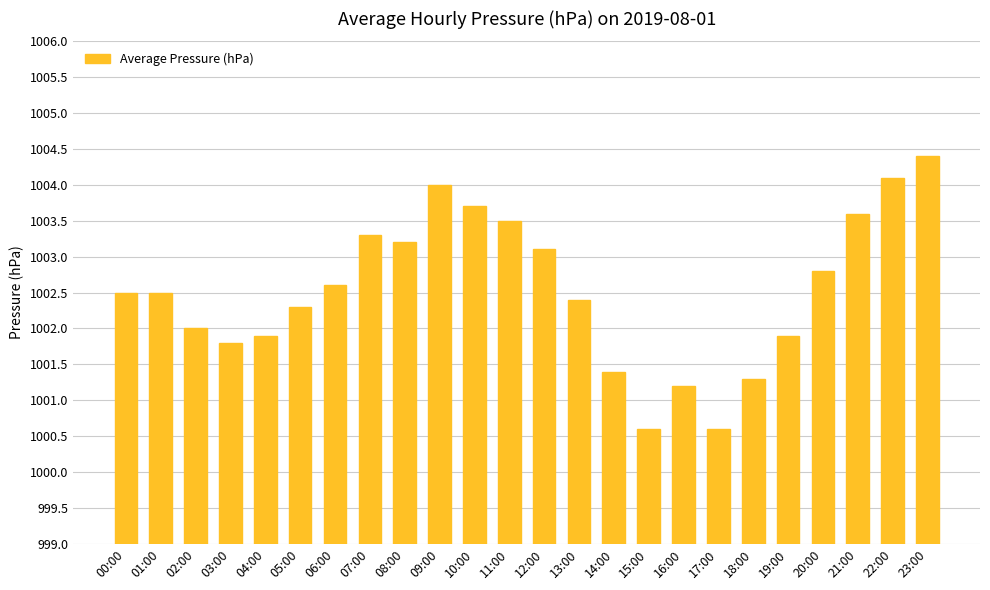

What is the label of the 3rd bar from the left?

02:00